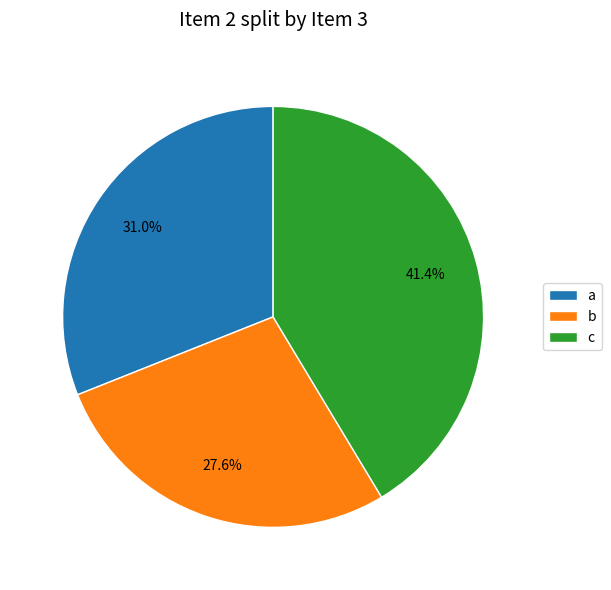

To the nearest percent, what percentage of the pie is a?

31%